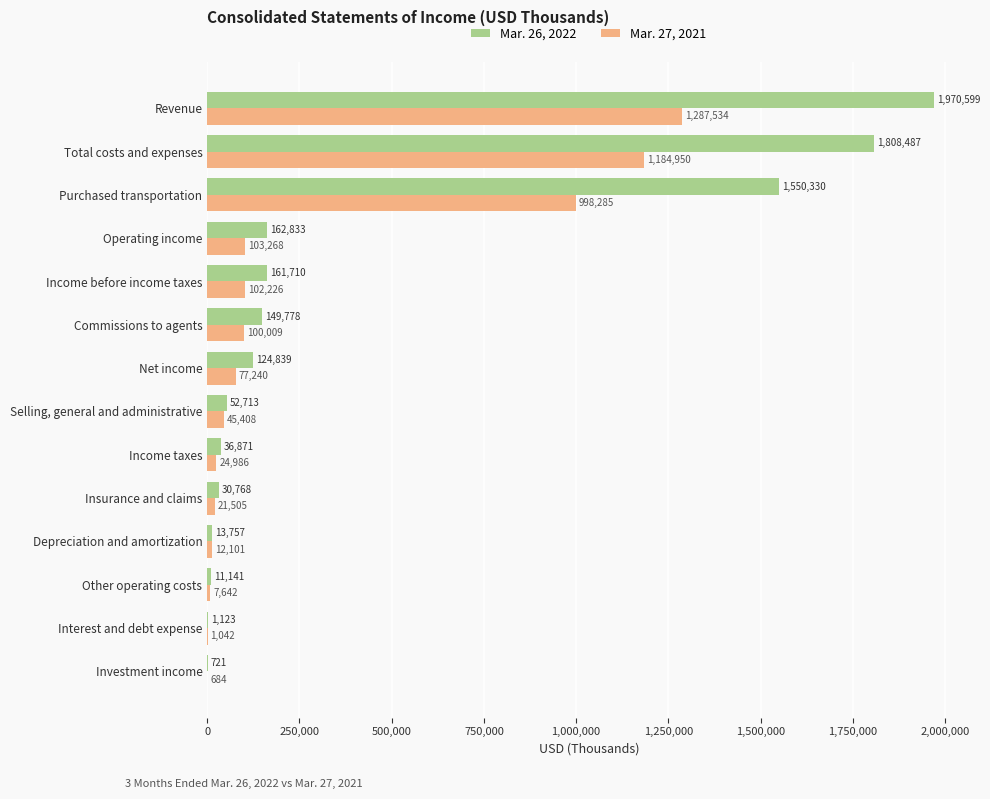

At which category is the sum across all series the highest?

Revenue